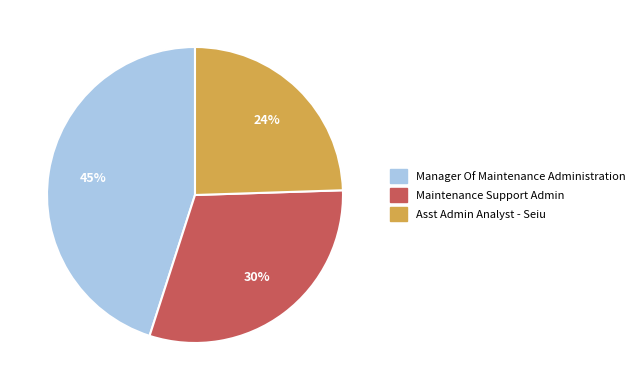

To the nearest percent, what is the average slice percentage?

33%